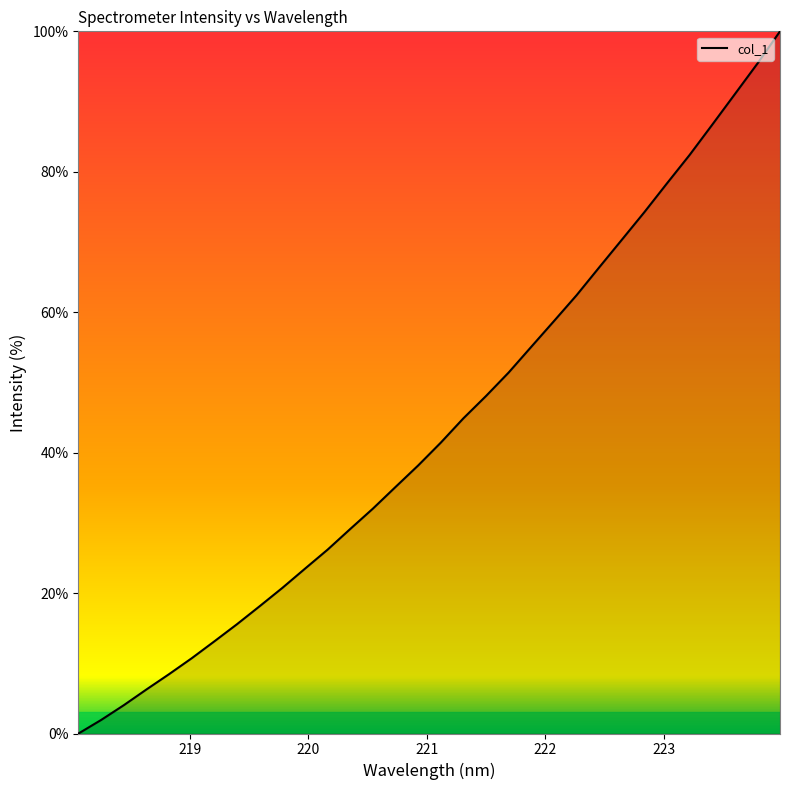

Rank the categories by value from highest to lowest.

223.9802, 223.7895, 223.5987, 223.408, 223.2172, 223.0264, 222.8355, 222.6447, 222.4538, 222.263, 222.0721, 221.8812, 221.6902, 221.4993, 221.3083, 221.1174, 220.9264, 220.7354, 220.5444, 220.3533, 220.1623, 219.9712, 219.7801, 219.589, 219.3979, 219.2067, 219.0156, 218.8244, 218.6332, 218.442, 218.2508, 218.0596